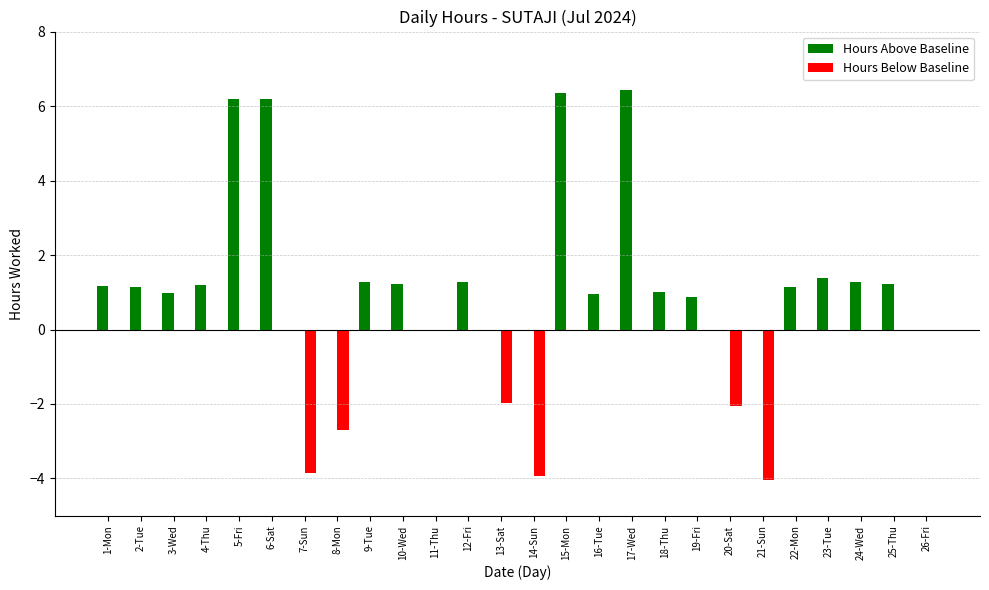

At which label is Hours Above Baseline closest to 3?

23-Tue